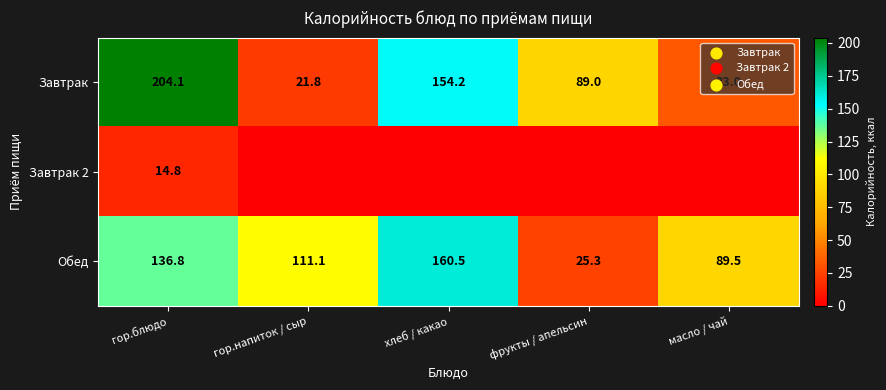

The value of Завтрак at масло / чай is 33.0. True or false?

True